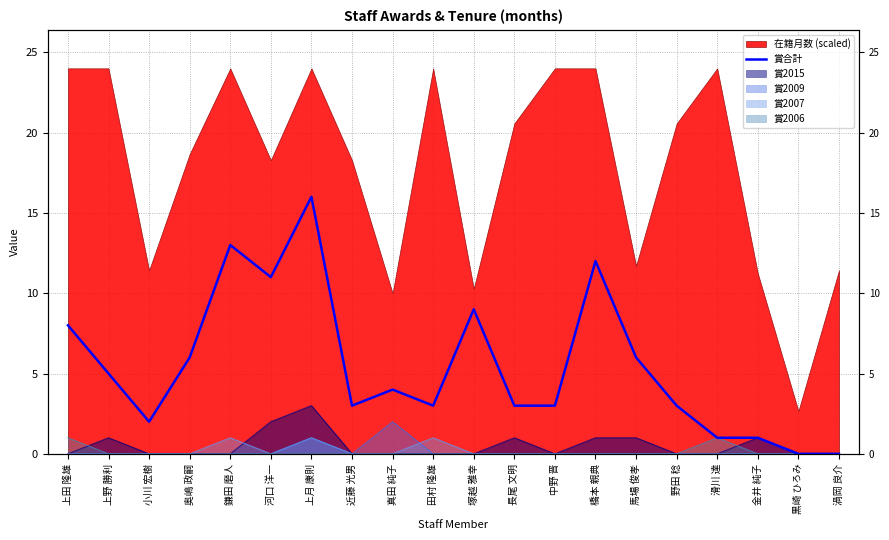

Reading right to left, transcribe all the data shown in this chart.

0	0	1	1	3	6	12	3	3	9	3	4	3	16	11	13	6	2	5	8